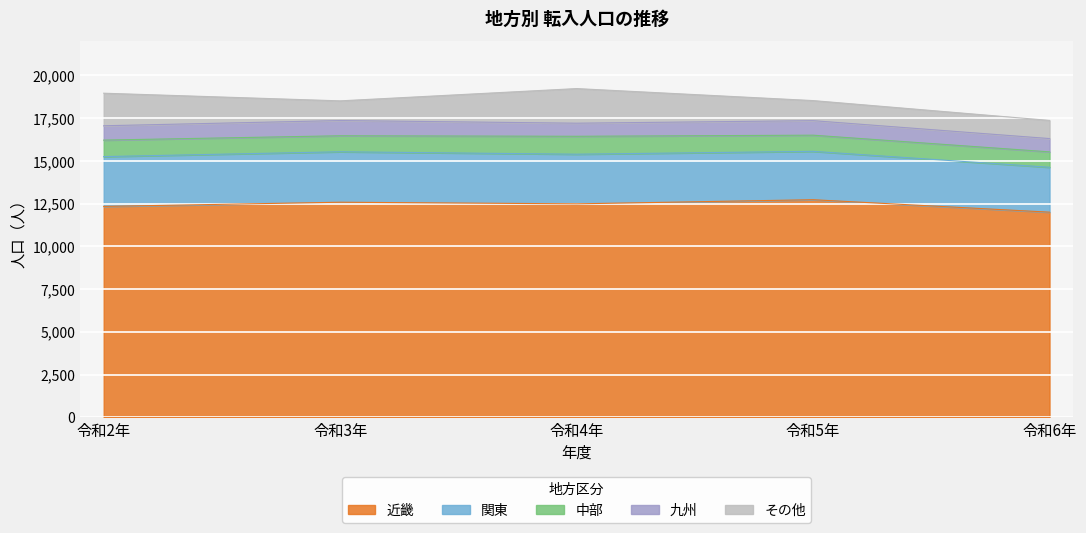

What is the total value across all series at 令和6年?

17372